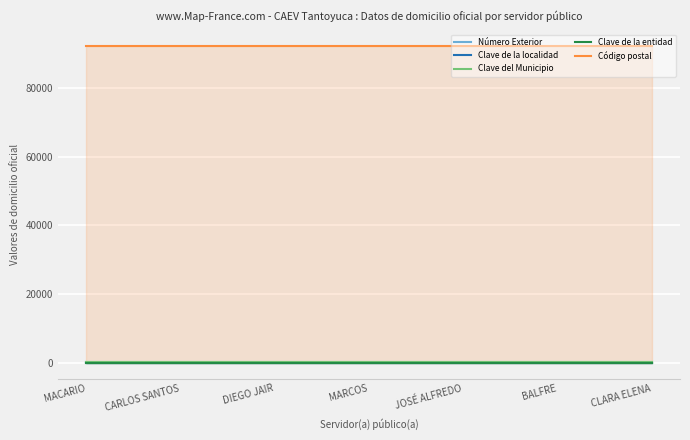

Reading left to right, transcribe all the data shown in this chart.

Número Exterior: MACARIO=150	CARLOS SANTOS=150	DIEGO JAIR=150	MARCOS=150	JOSÉ ALFREDO=150	BALFRE=150	CLARA ELENA=150
Clave de la localidad: MACARIO=1	CARLOS SANTOS=1	DIEGO JAIR=1	MARCOS=1	JOSÉ ALFREDO=1	BALFRE=1	CLARA ELENA=1
Clave del Municipio: MACARIO=155	CARLOS SANTOS=155	DIEGO JAIR=155	MARCOS=155	JOSÉ ALFREDO=155	BALFRE=155	CLARA ELENA=155
Clave de la entidad: MACARIO=30	CARLOS SANTOS=30	DIEGO JAIR=30	MARCOS=30	JOSÉ ALFREDO=30	BALFRE=30	CLARA ELENA=30
Código postal: MACARIO=92120	CARLOS SANTOS=92120	DIEGO JAIR=92120	MARCOS=92120	JOSÉ ALFREDO=92120	BALFRE=92120	CLARA ELENA=92120